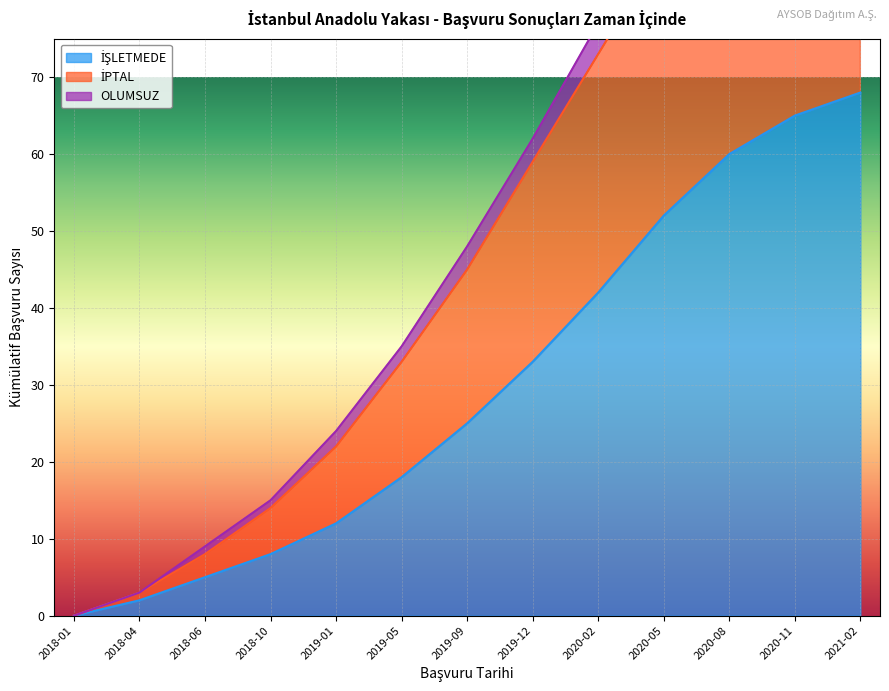

Is it true that İPTAL equals 48 at 2019-09?

True